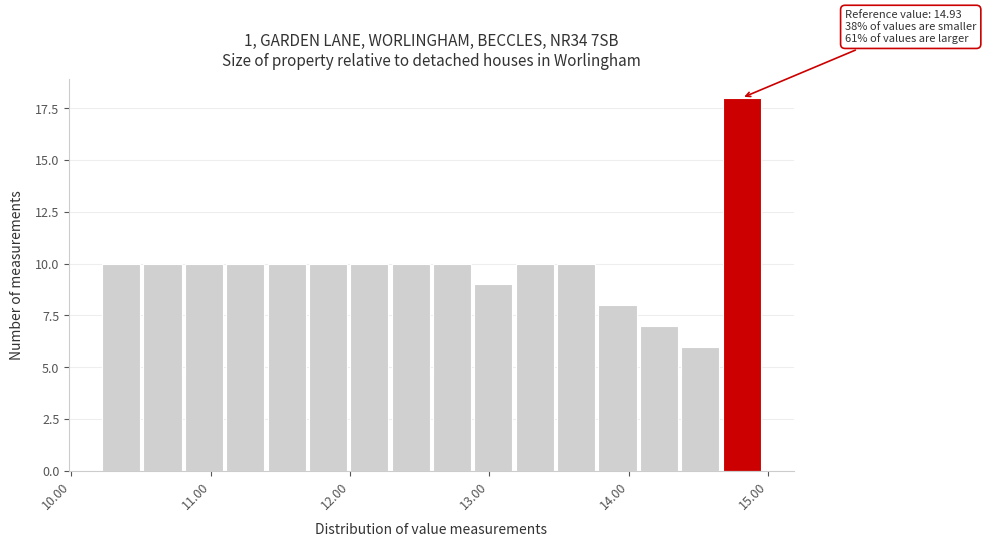

Read against the x-axis, roughly where is the centre of the tallest bar?

14.8